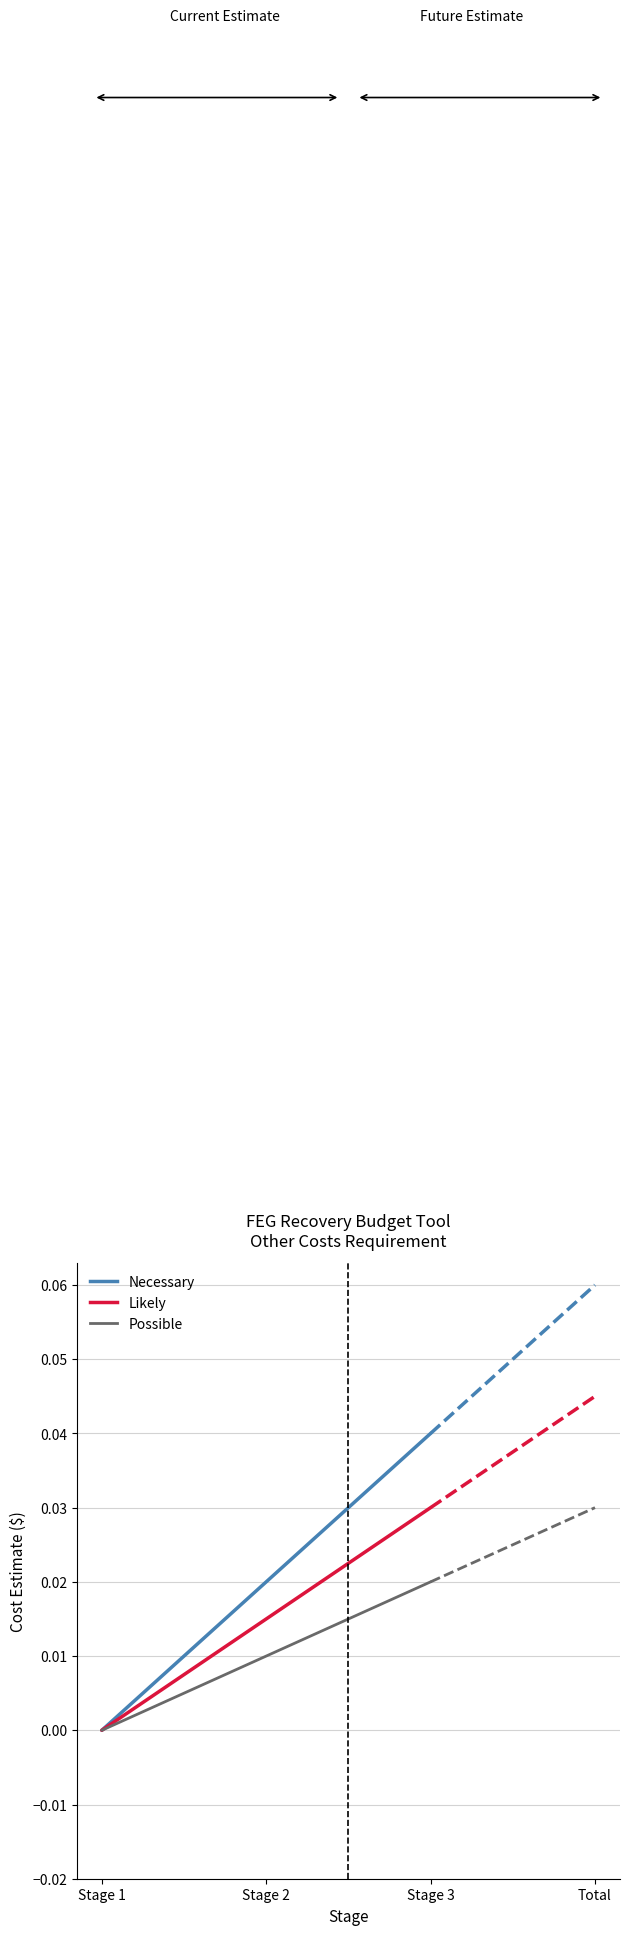

How many lines are shown in the chart?

3